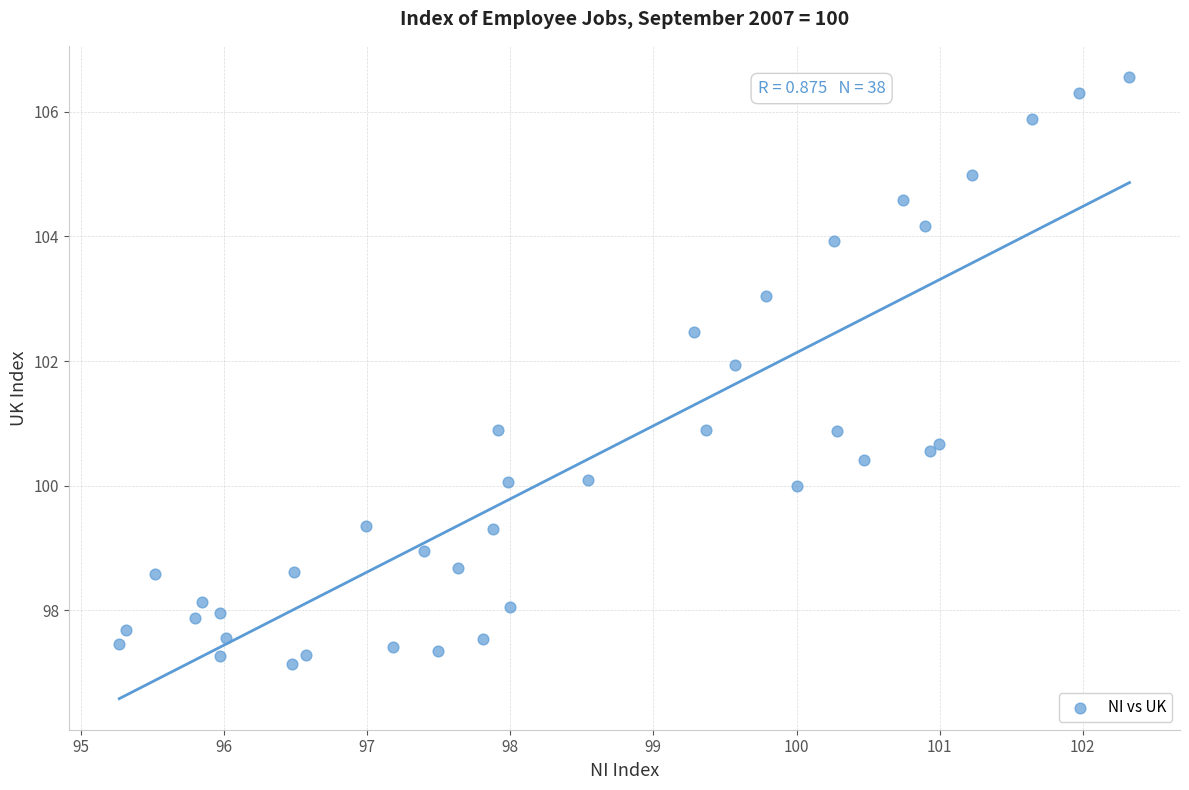

What is the range of Y values (max minus min)?

9.4